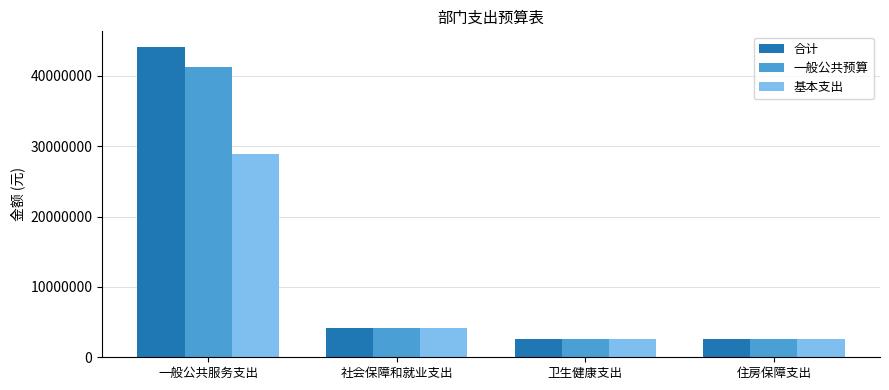

How many data points in 合计 are less than 4147648?

2